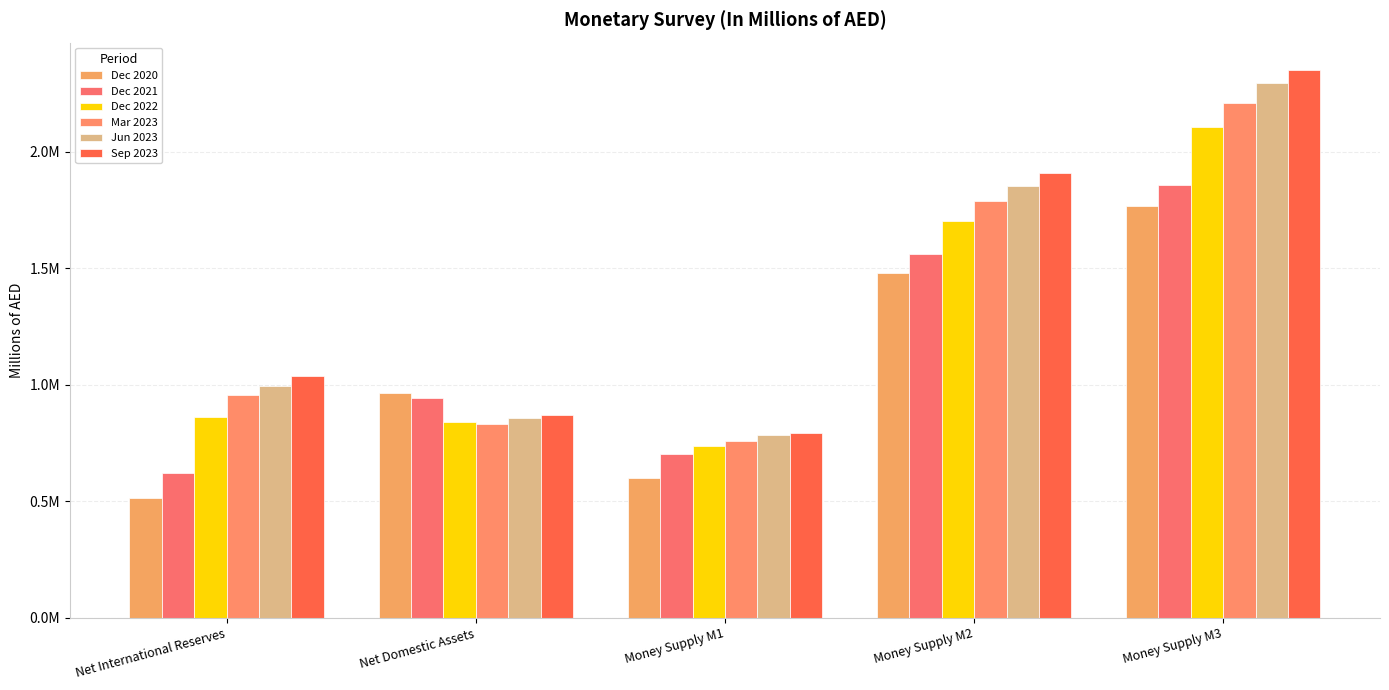

Are the bars horizontal?

No